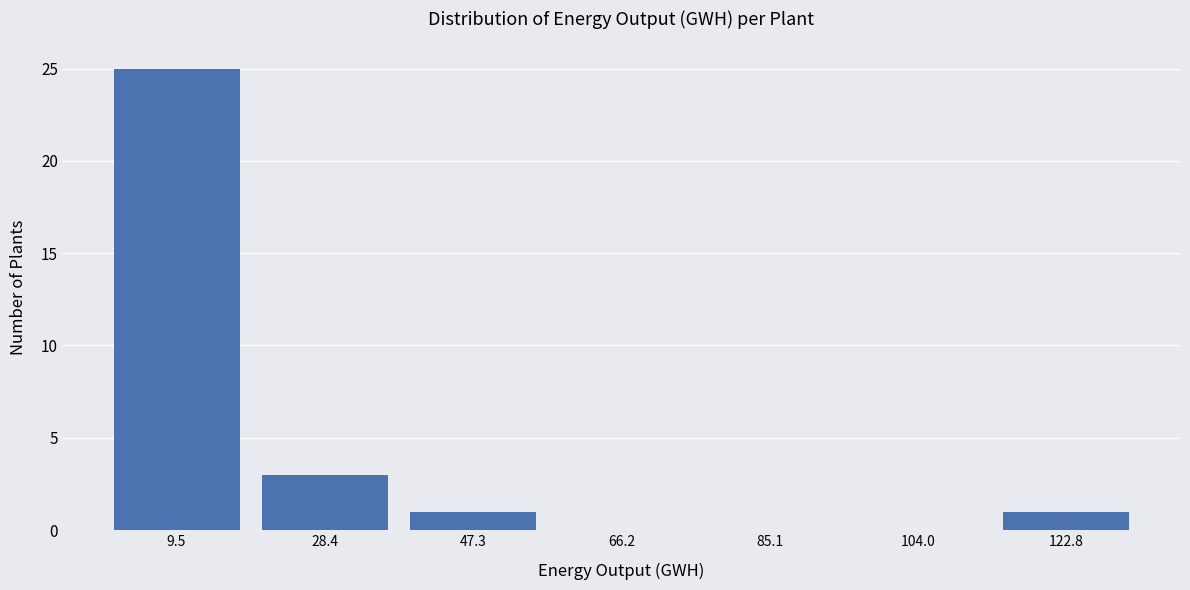

Reading left to right, list every bar in this chart as the range it spans on the x-axis followed by its height. Neither the bar edges nor the heights are printed on the chart, so give them approximately, as read against the axes.

0 to 18: 25
18 to 38: 3
38 to 56: 1
56 to 76: 0
76 to 94: 0
94 to 114: 0
114 to 132: 1